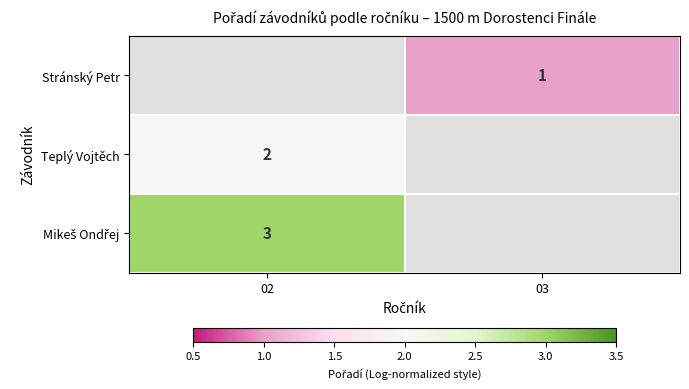

The Teplý Vojtěch series shows 2 at 02. True or false?

True